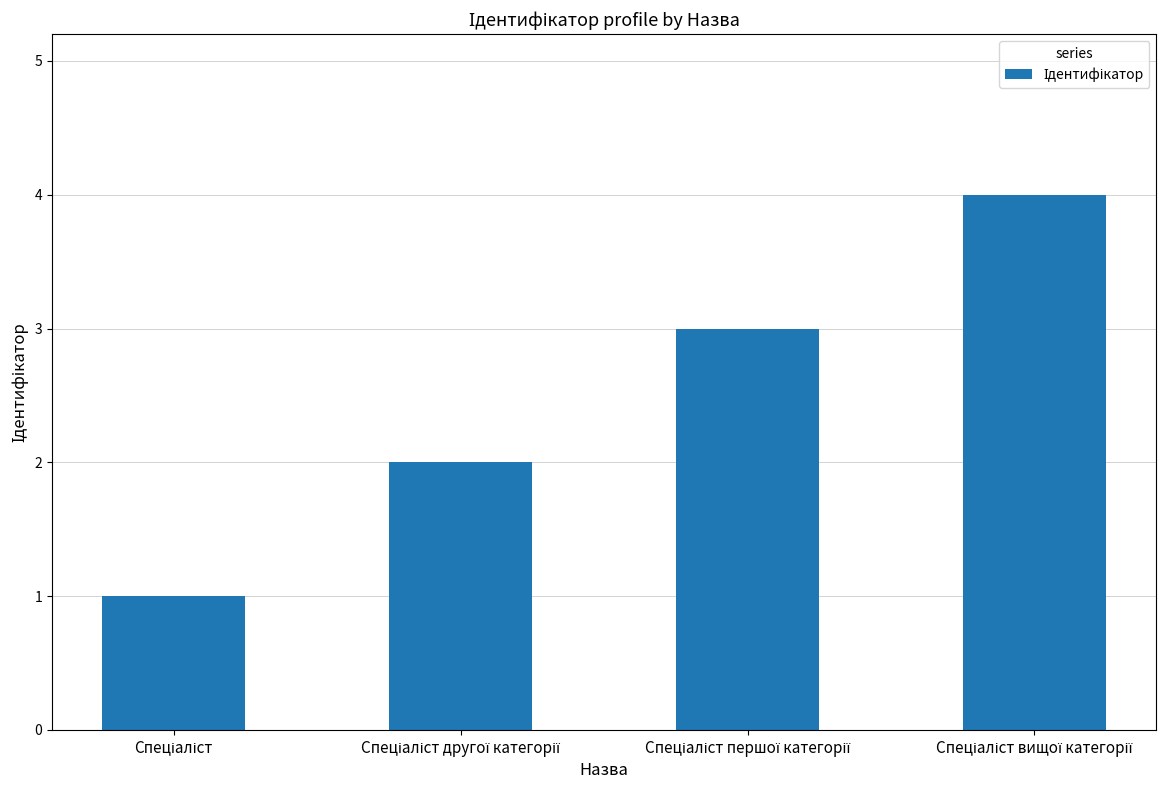

What is the sum of all values?

10